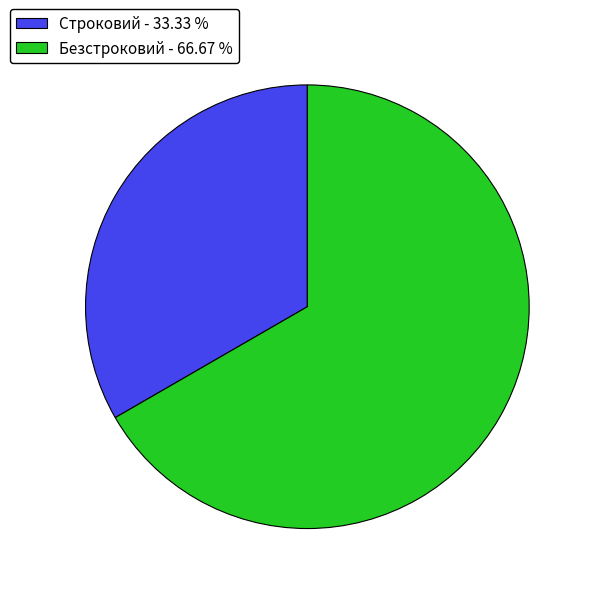

Do Безстроковий - 66.67 % and Строковий - 33.33 % together represent more than half of the pie?

Yes